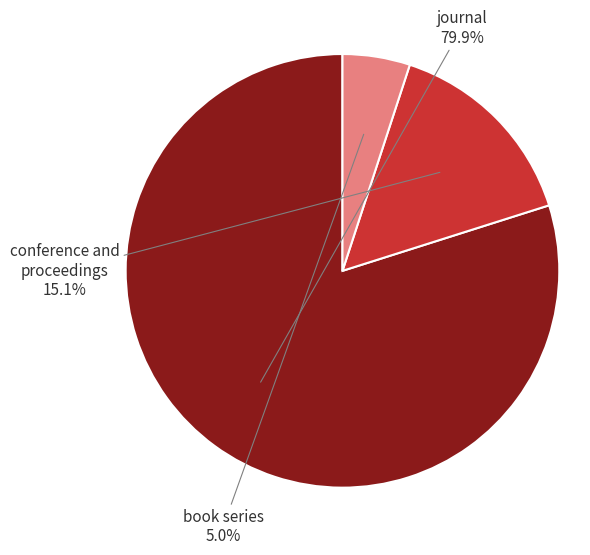

Does any single category account for the majority?

Yes